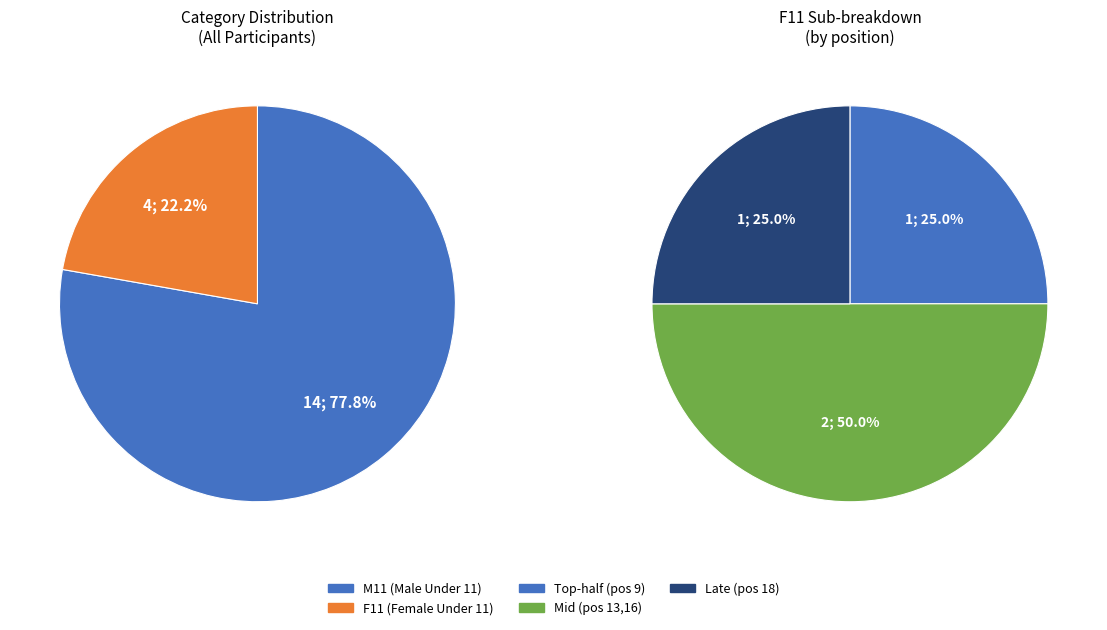

Is it true that M11 is 78% of the pie?

True